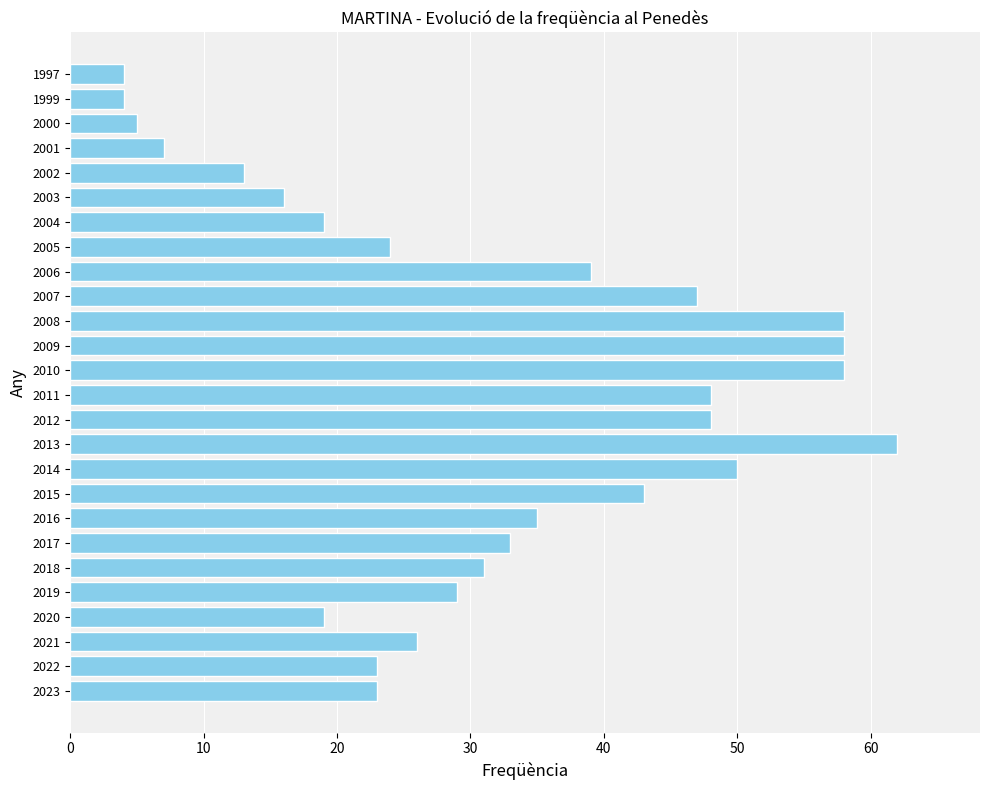

Count the number of categories in the chart.

26